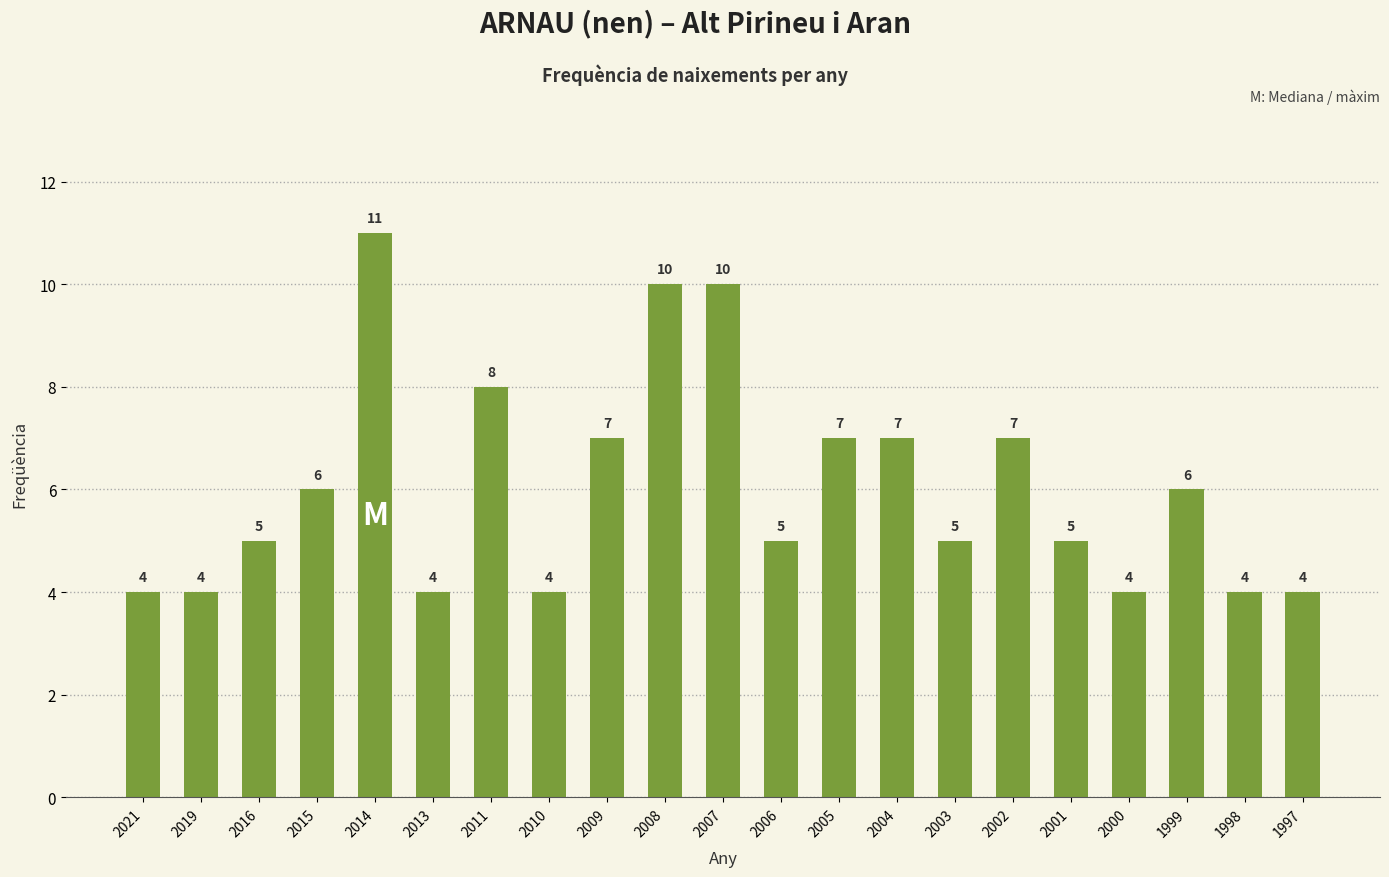

Is it true that the value at 2000 is 5?

False